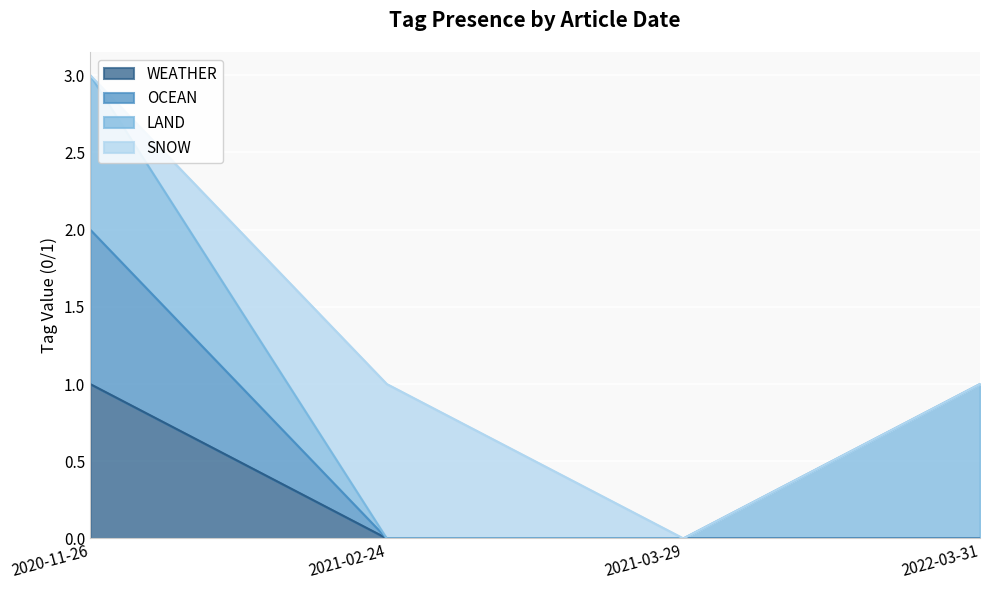

What is the label of the 4th point from the left?

2022-03-31